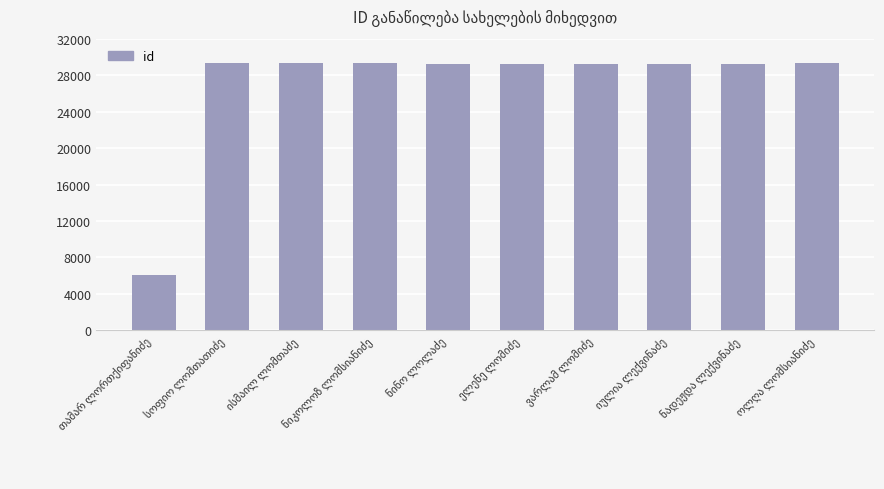

What is the smallest value displayed?

6032